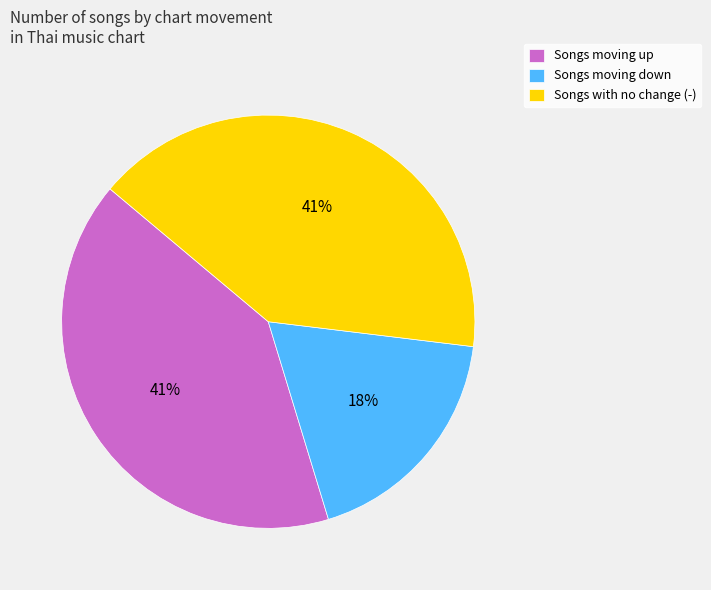

Approximately how many times larger is the value at Songs with no change (-) compared to Songs moving up?

1.0